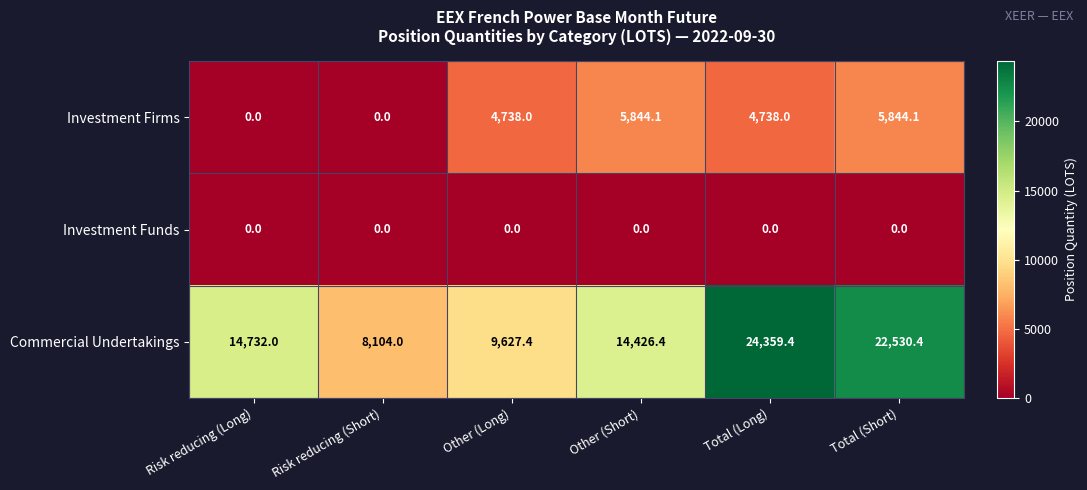

What is the spread (max minus min) of values at Total (Short)?

22530.4